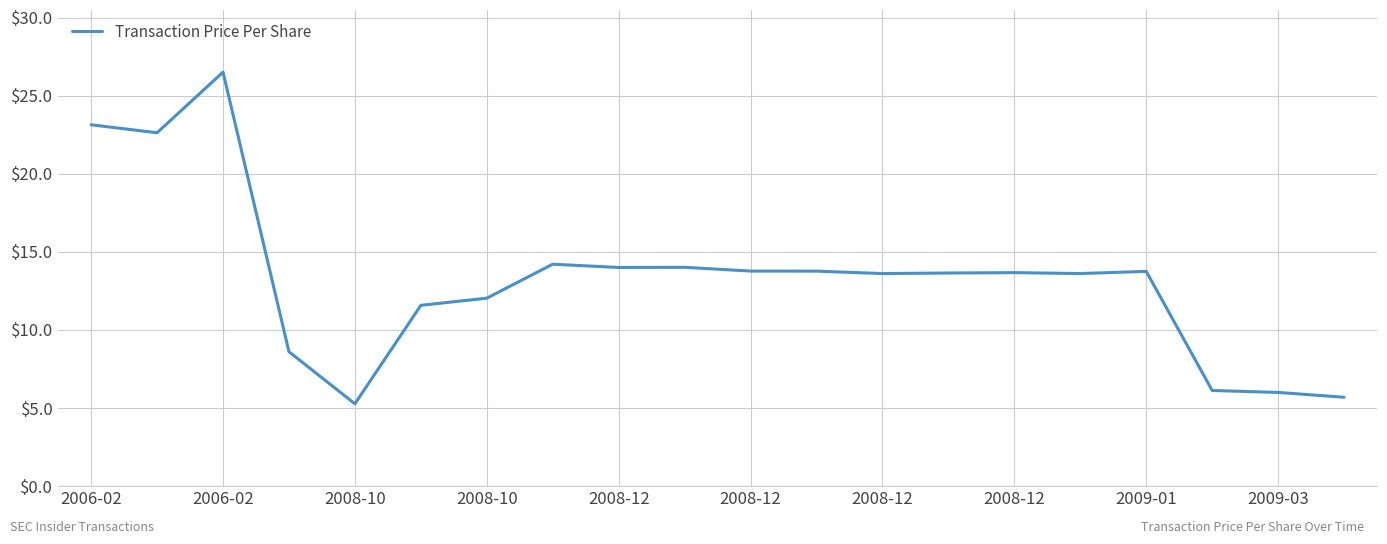

What is the difference between the maximum and minimum values?

21.2